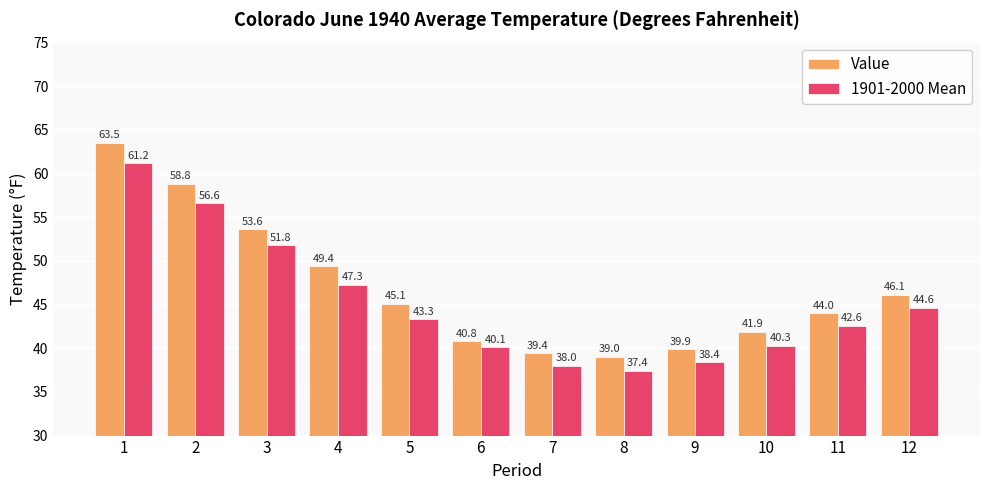

Reading left to right, what are all the values shown in this chart?

Value: 63.5	58.8	53.6	49.4	45.1	40.8	39.4	39.0	39.9	41.9	44.0	46.1
1901-2000 Mean: 61.2	56.6	51.8	47.3	43.3	40.1	38.0	37.4	38.4	40.3	42.6	44.6